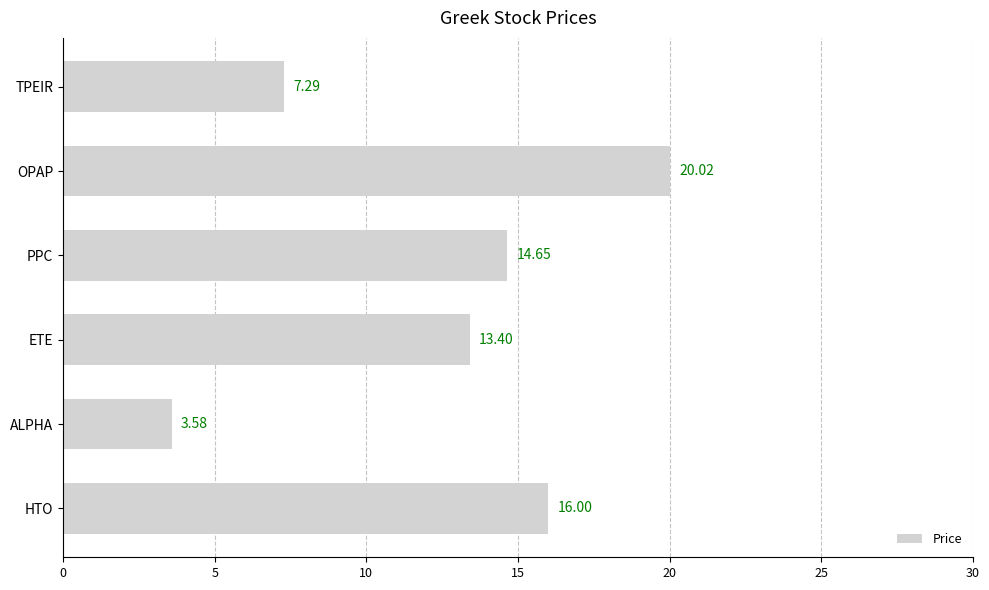

What is the sum of all values?

74.9